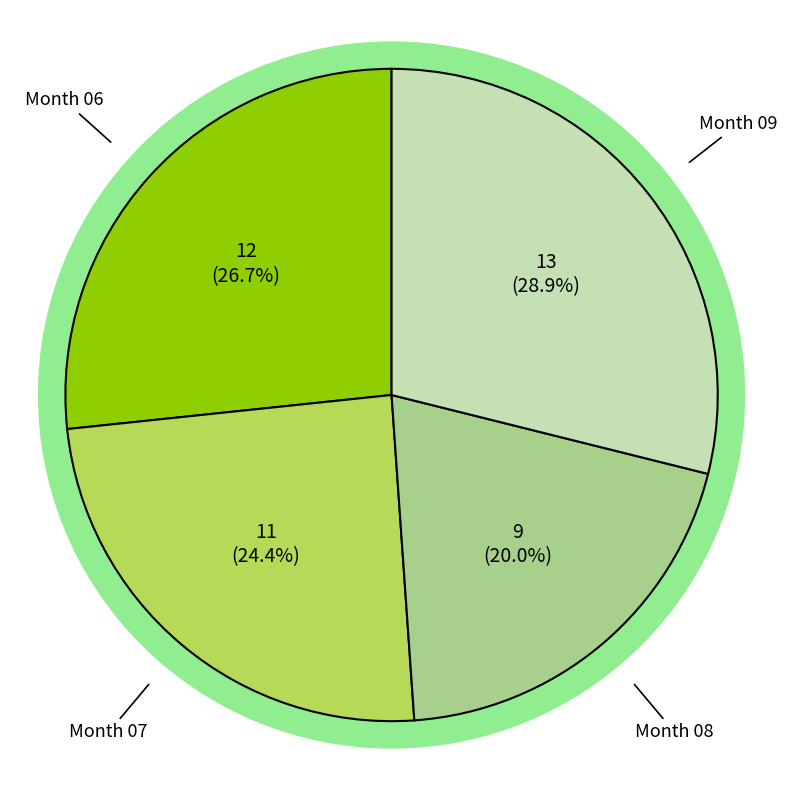

Combined, what portion of the pie is 06 and 09?

55.6%